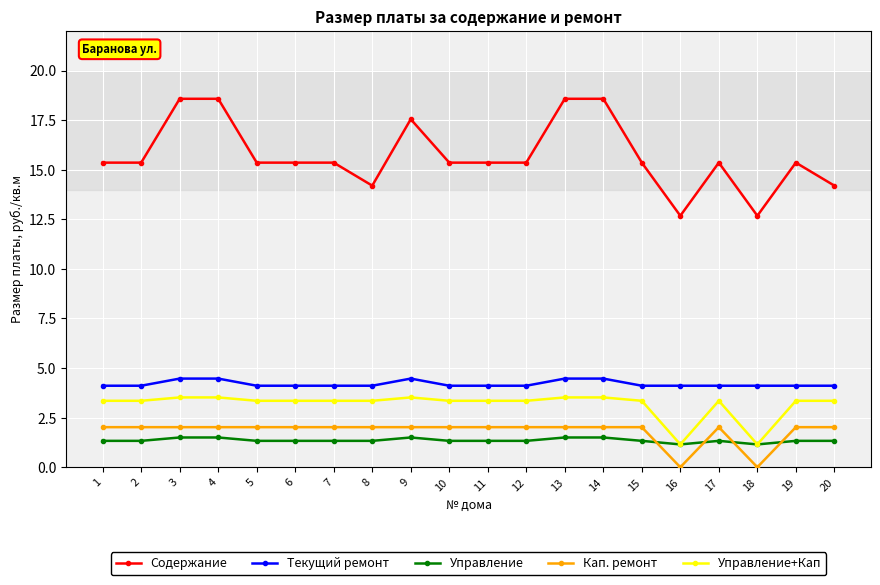

What is the value of the Кап. ремонт point at the 19th from the left?

2.0